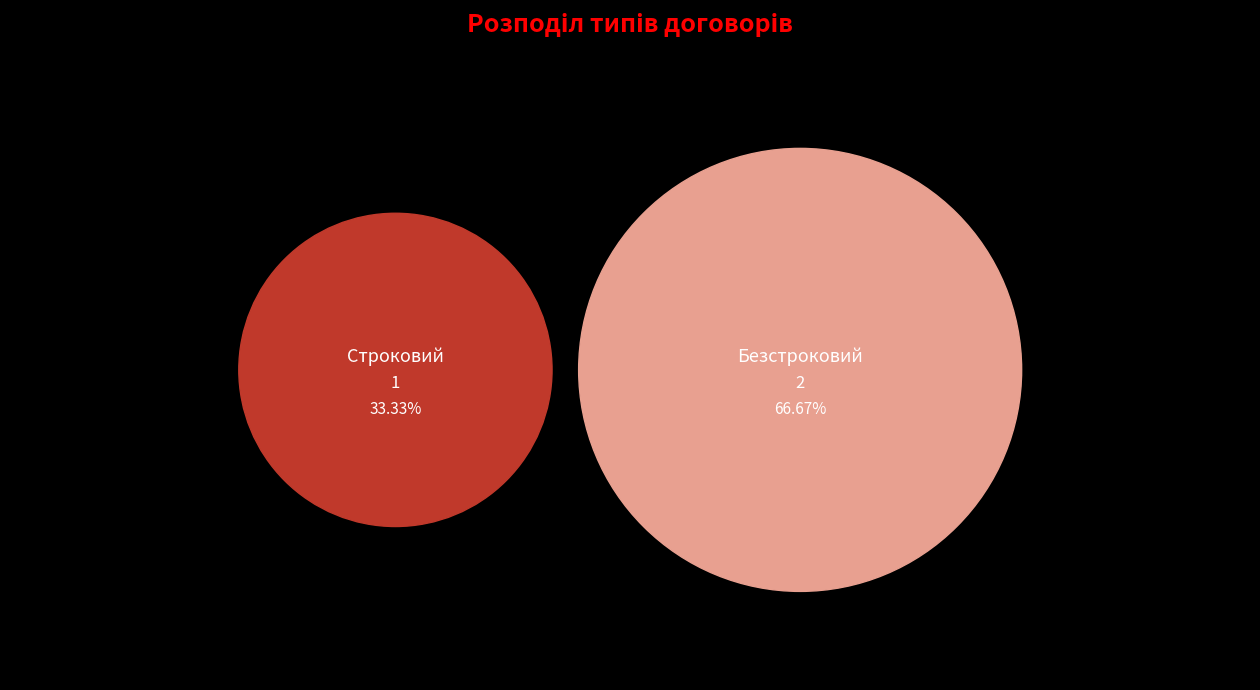

To the nearest percent, what is the average slice percentage?

50%